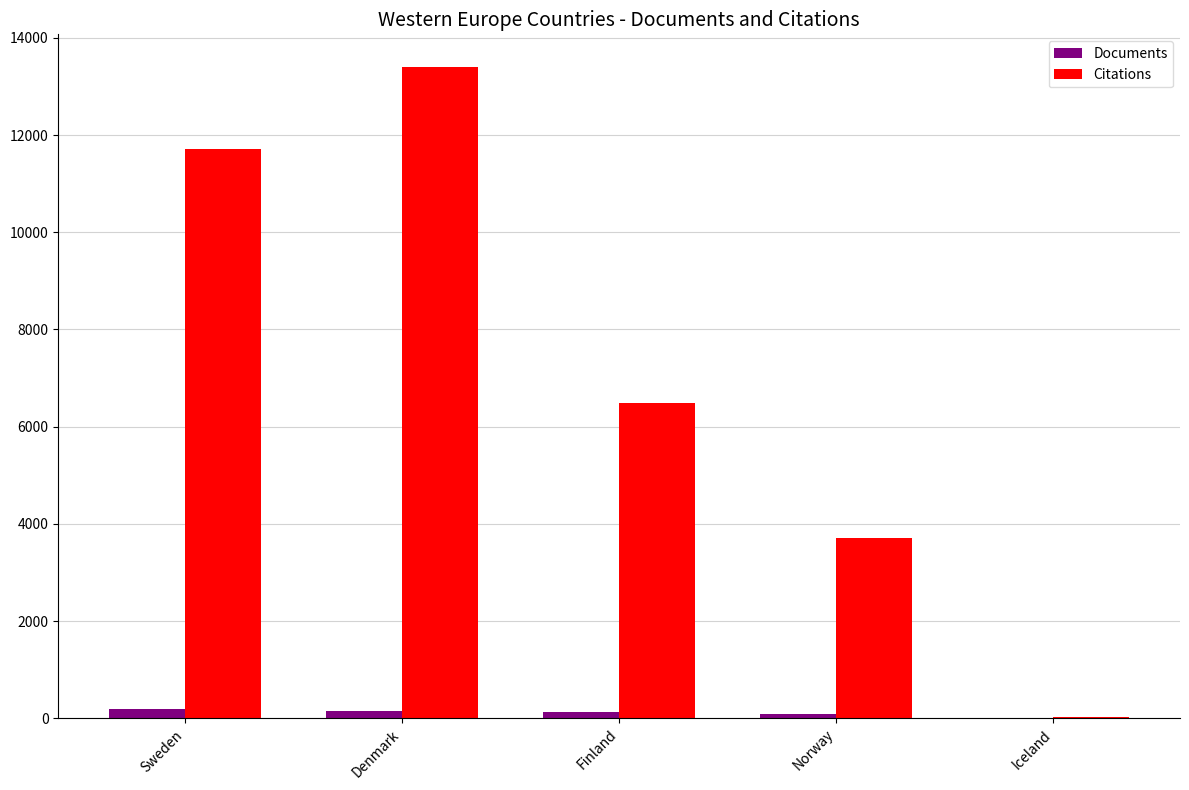

Which series has the largest total across all categories?

Citations